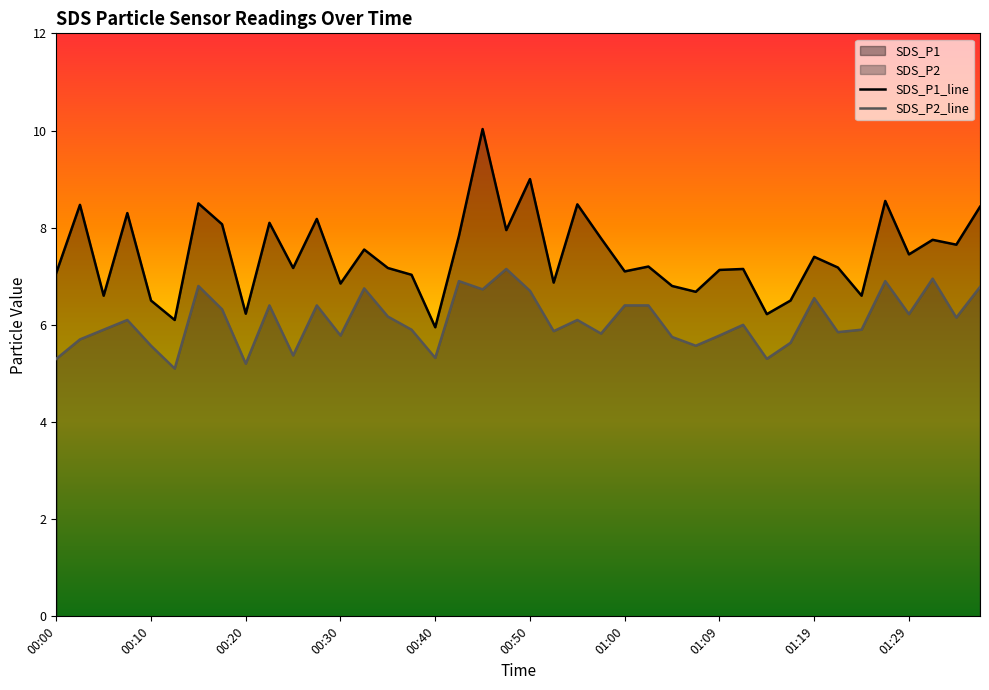

How many interior local valleys does the SDS_P1 series have?

14